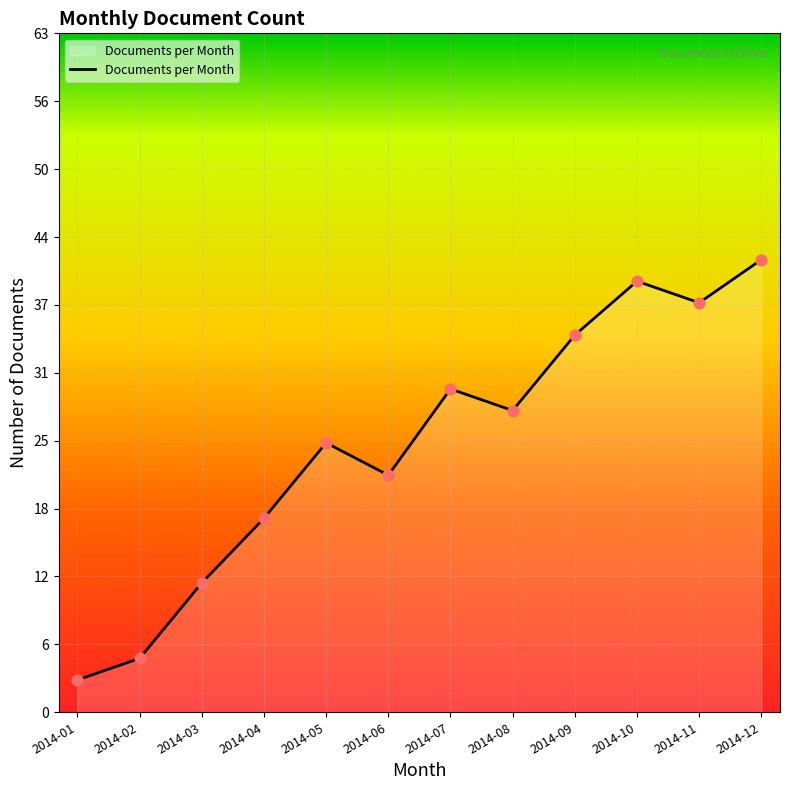

Between 2014-08 and 2014-01, which is larger?

2014-08